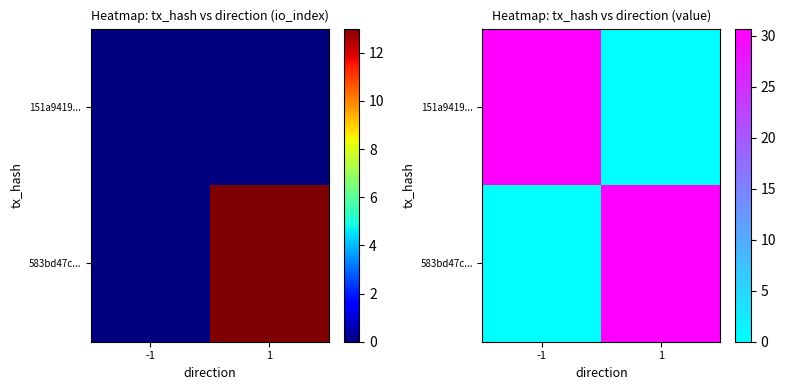

At how many categories does at least one series exceed 26?

2